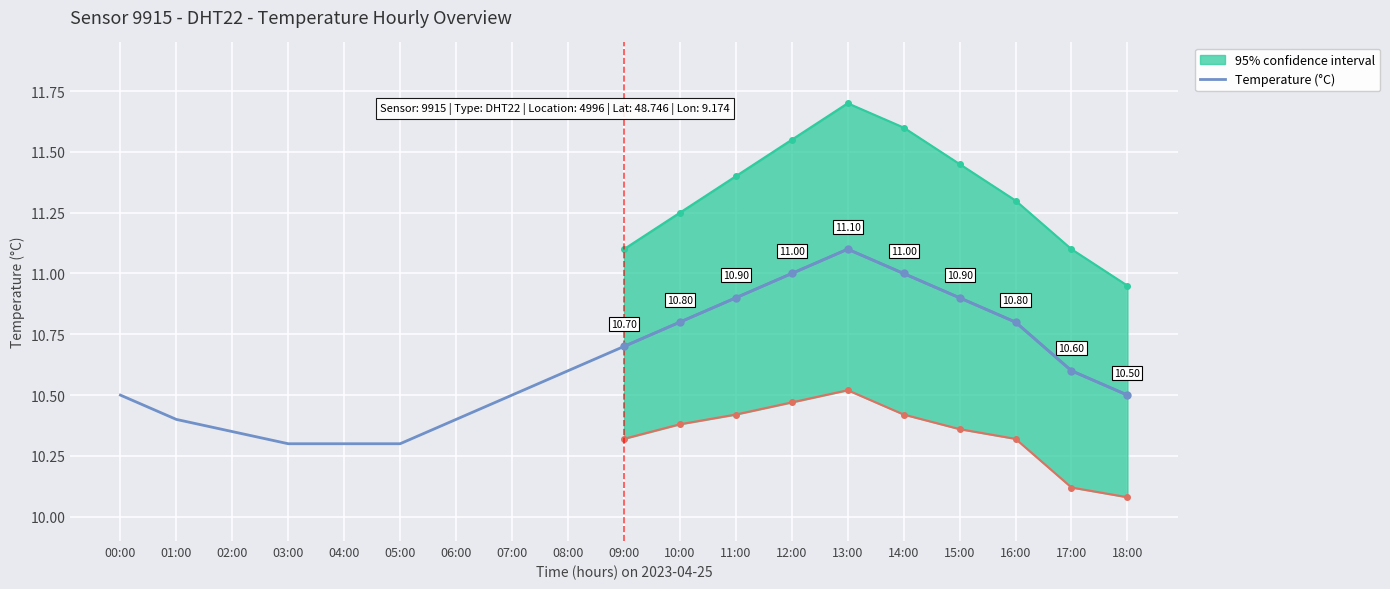

True or false: the data has more than 0 interior local peaks.

True